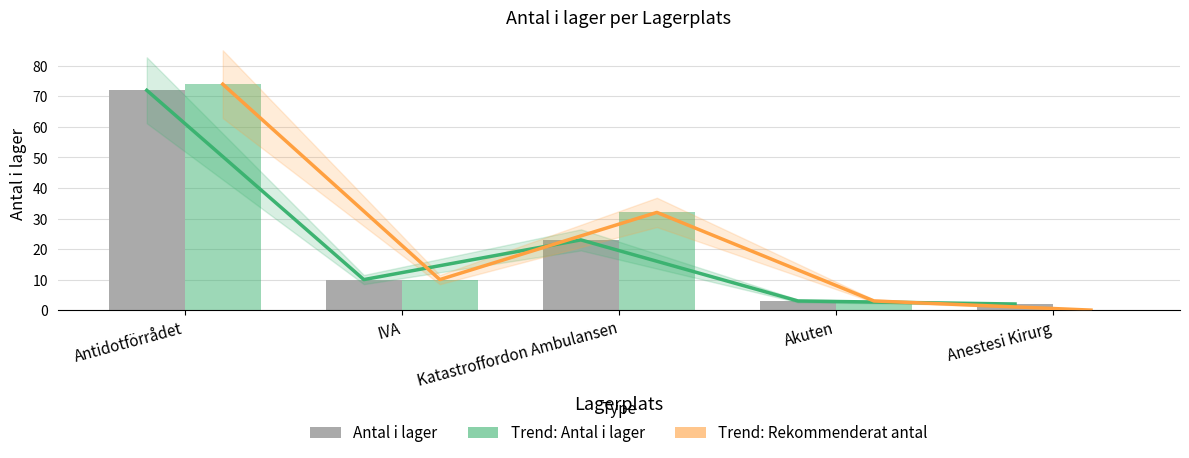

At which category does the chart reach its peak across all series?

Antidotförrådet